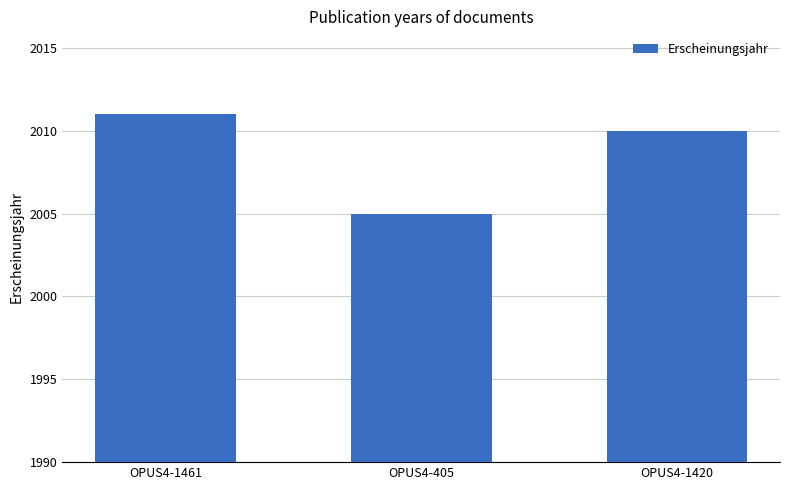

Approximately how many times larger is the value at OPUS4-1461 compared to OPUS4-405?

1.0